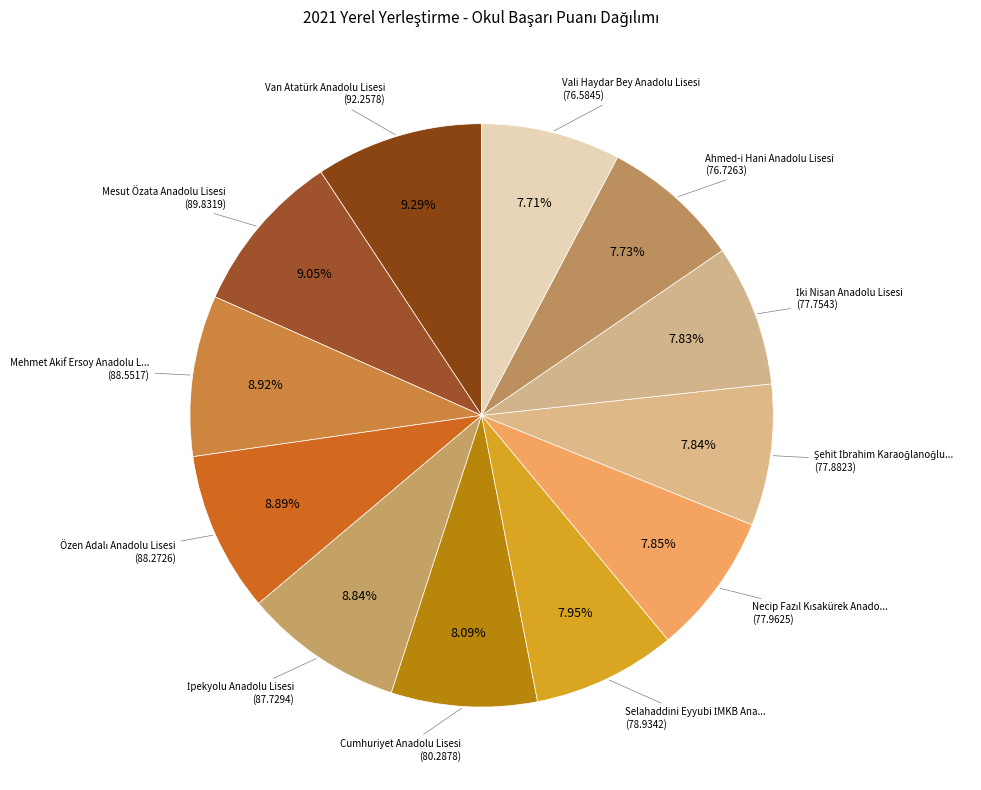

How many slices are in this pie chart?

12